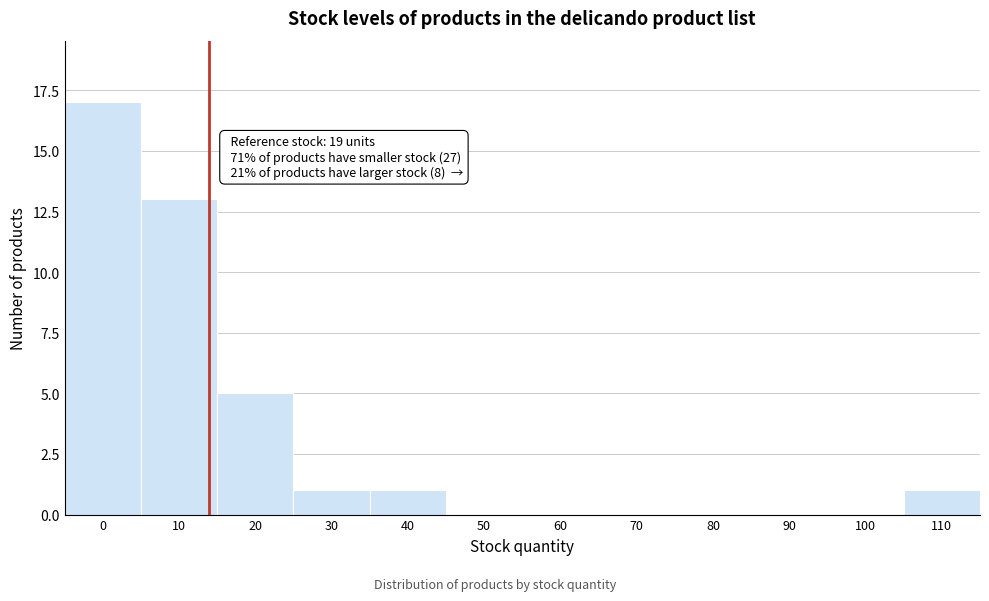

Reading left to right, list all the values displayed in this chart.

0=17	10=13	20=5	30=1	40=1	50=0	60=0	70=0	80=0	90=0	100=0	110=1